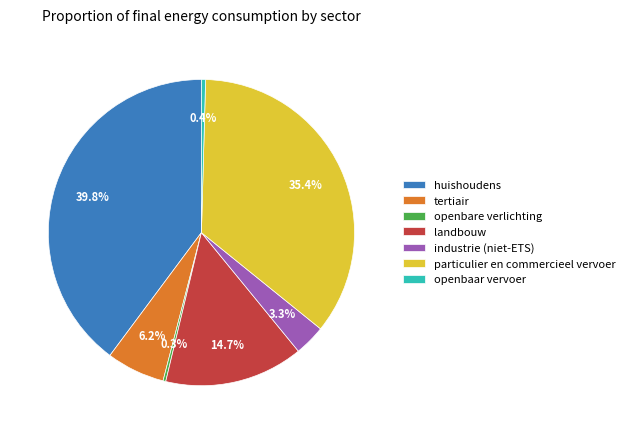

Is there a majority slice in this chart?

No